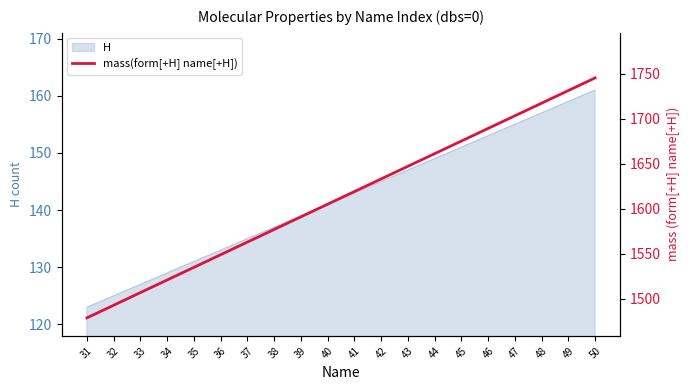

What is the value of the 3rd point from the left?

1506.9